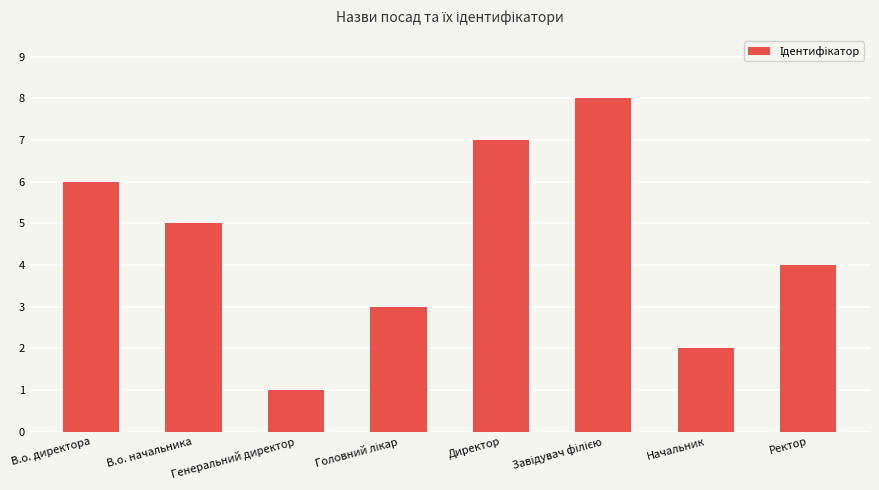

The value at Генеральний директор is 1. True or false?

True